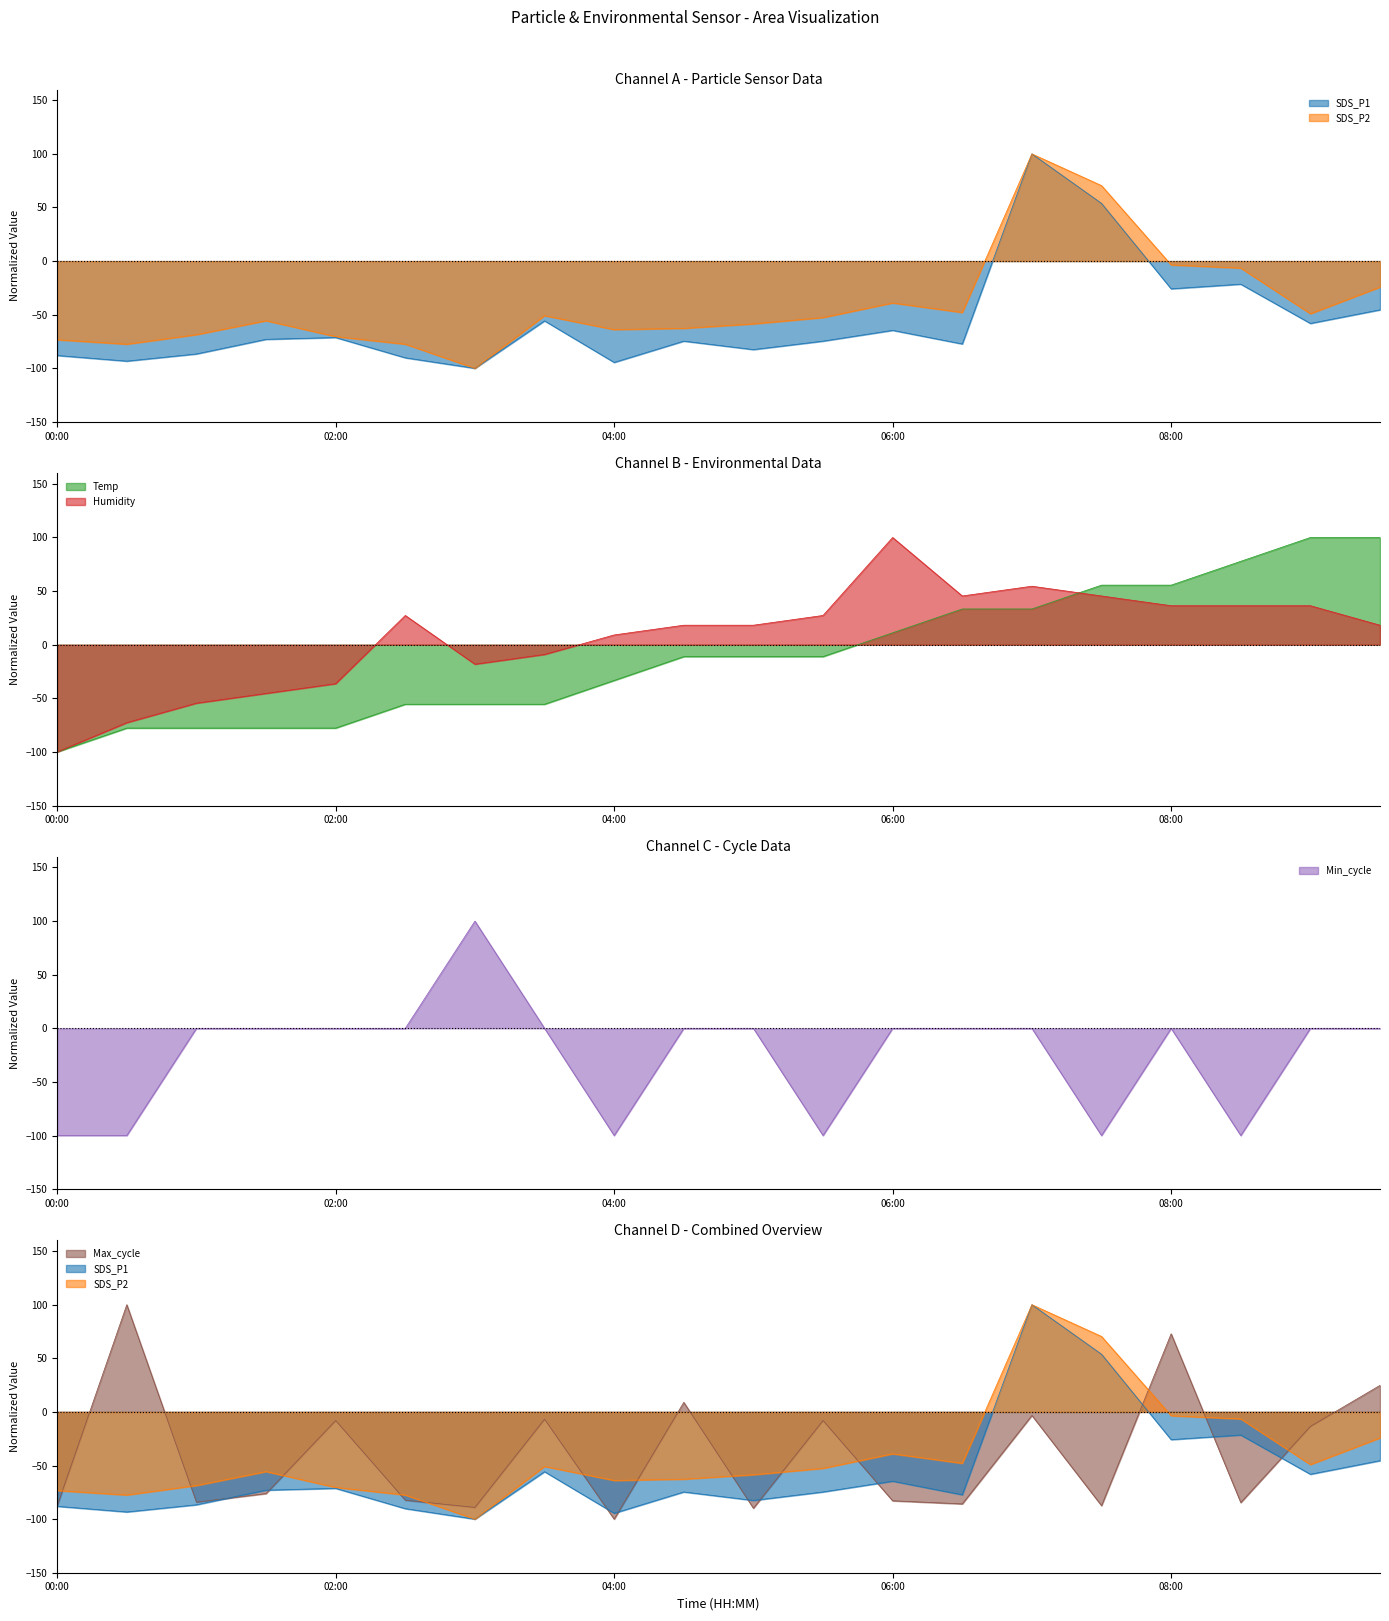

How many values in the Max_cycle series exceed -76?

9